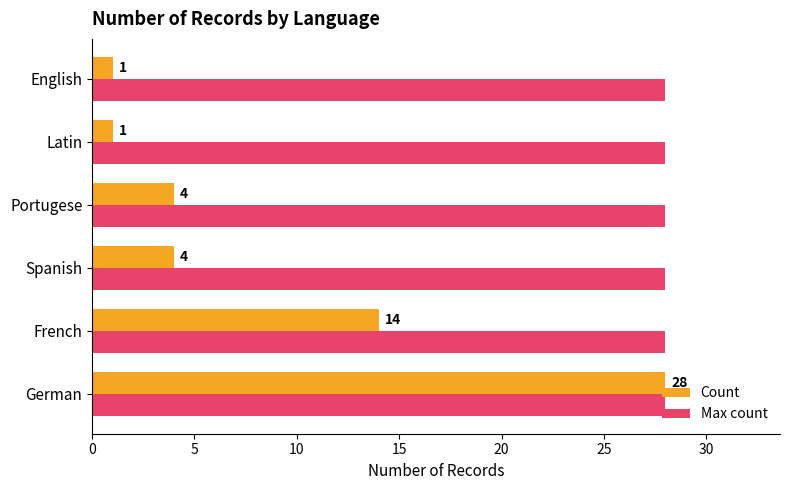

At how many categories does at least one series exceed 20?

6